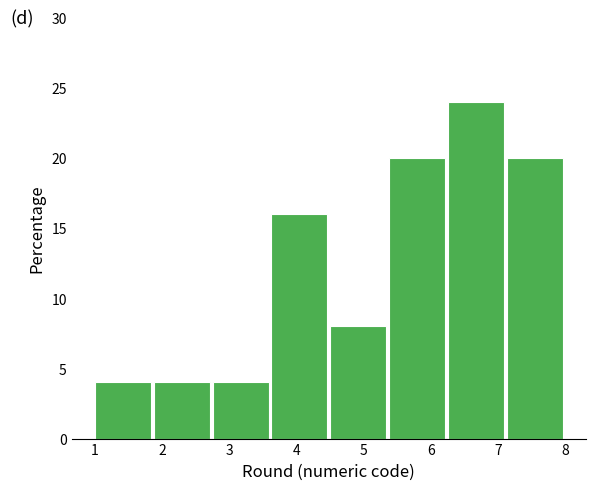

Reading left to right, transcribe this chart: for each bar, give the range it covers on the x-axis and its height. Neither the bar edges nor the heights are printed on the chart, so give them approximately, as read against the axes.

1.0 to 1.9: 4
1.9 to 2.8: 4
2.8 to 3.6: 4
3.6 to 4.5: 16
4.5 to 5.4: 8
5.4 to 6.3: 20
6.3 to 7.1: 24
7.1 to 8.0: 20